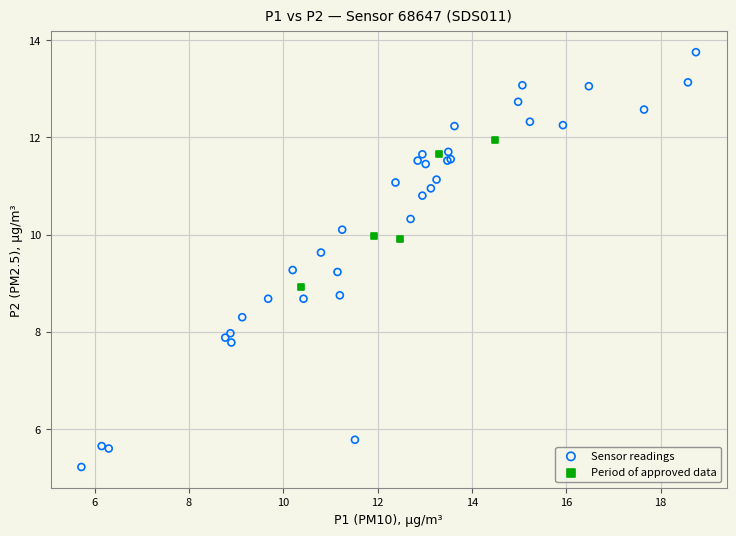

Which series has the widest spread of Y values?

Sensor readings